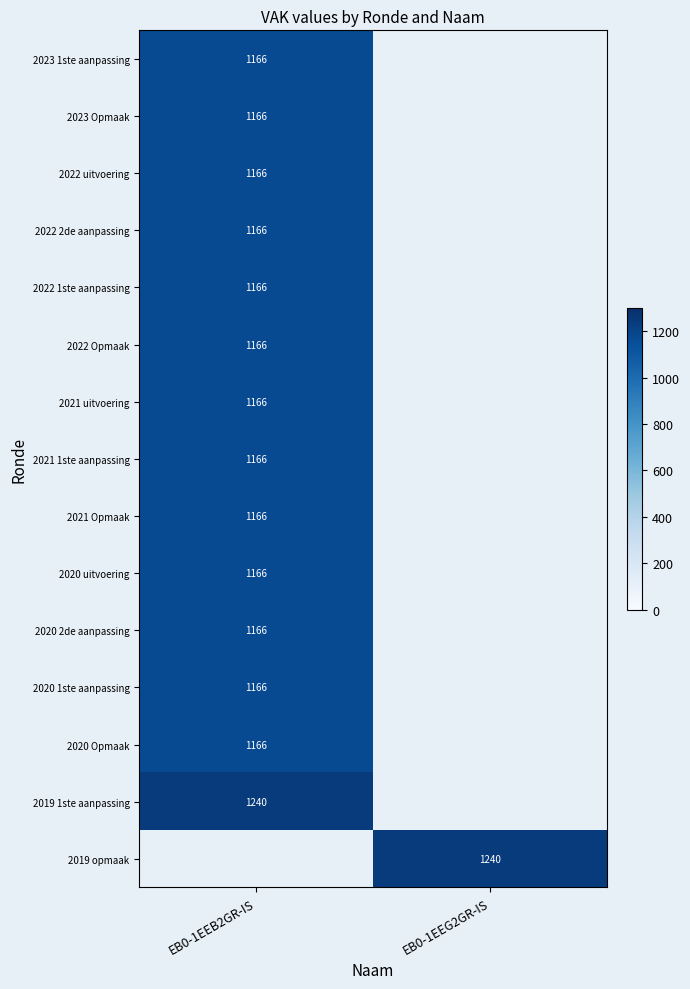

The 2022 2de aanpassing series shows 560.6 at EB0-1EEB2GR-IS. True or false?

False